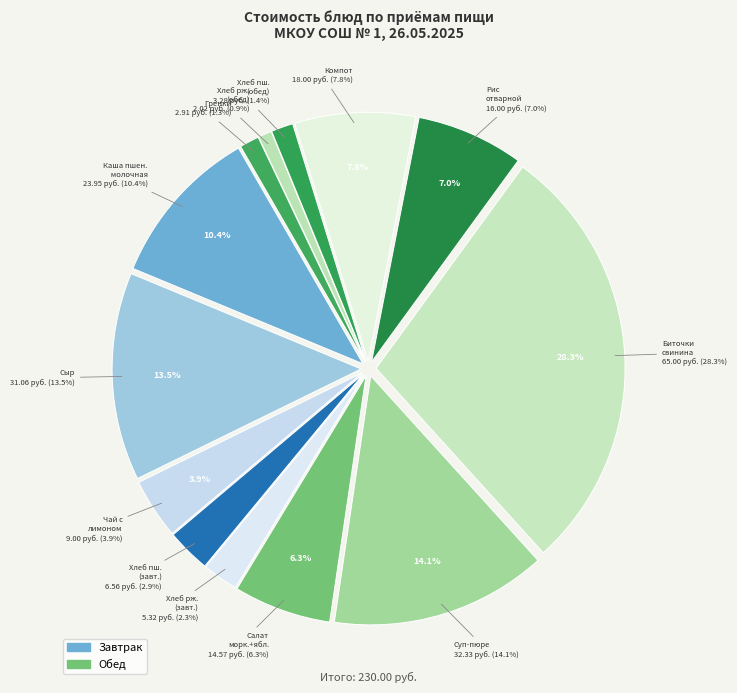

Which slice is the largest?

Биточки из свинины